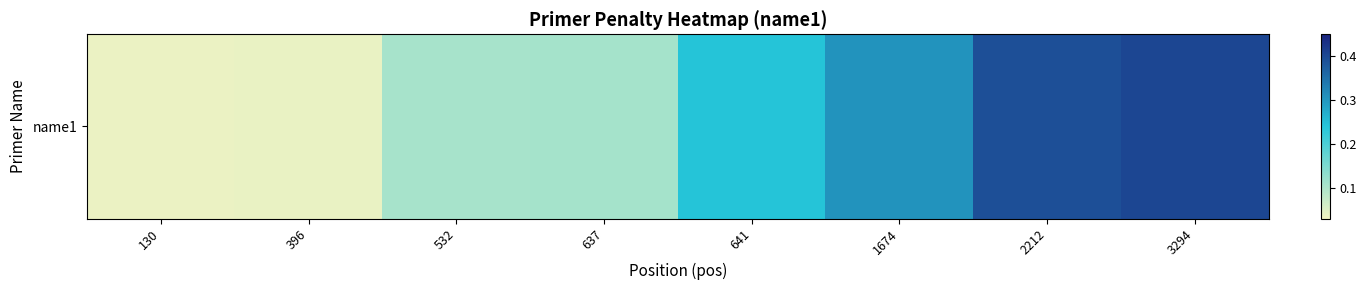

Reading left to right, list all the values displayed in this chart.

130=0.0	396=0.0	532=0.1	637=0.1	641=0.2	1674=0.3	2212=0.4	3294=0.4